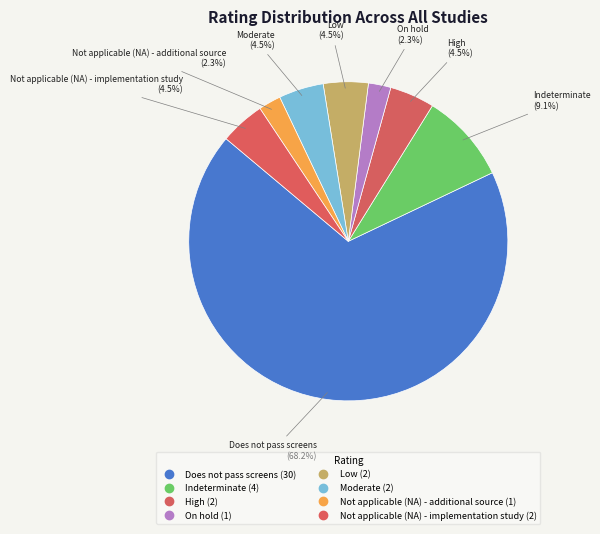

Which category has the smallest portion of the pie?

On hold